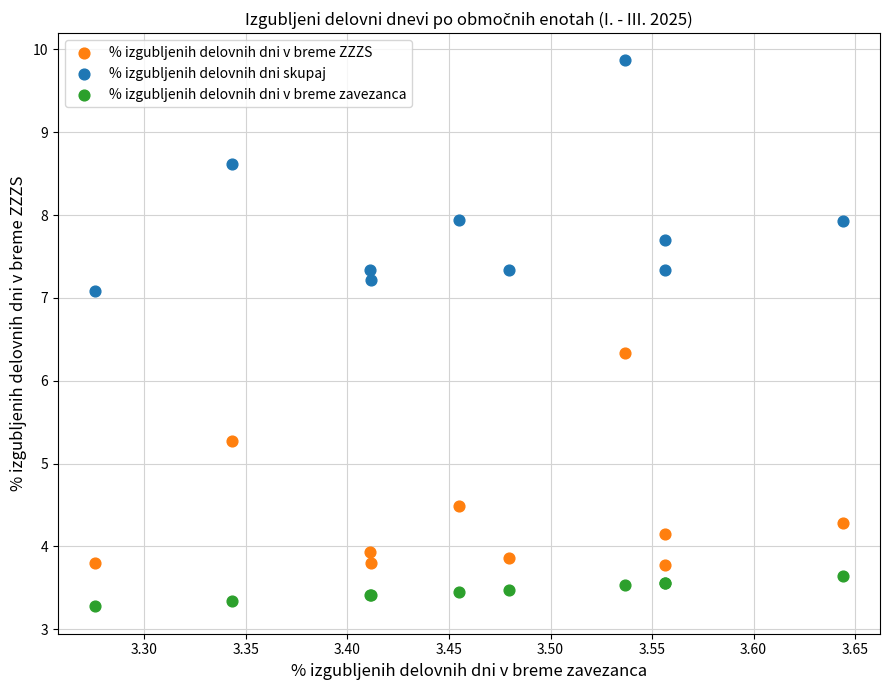

In the % izgubljenih delovnih dni v breme ZZZS series, what Y value is closest to 5?

5.3